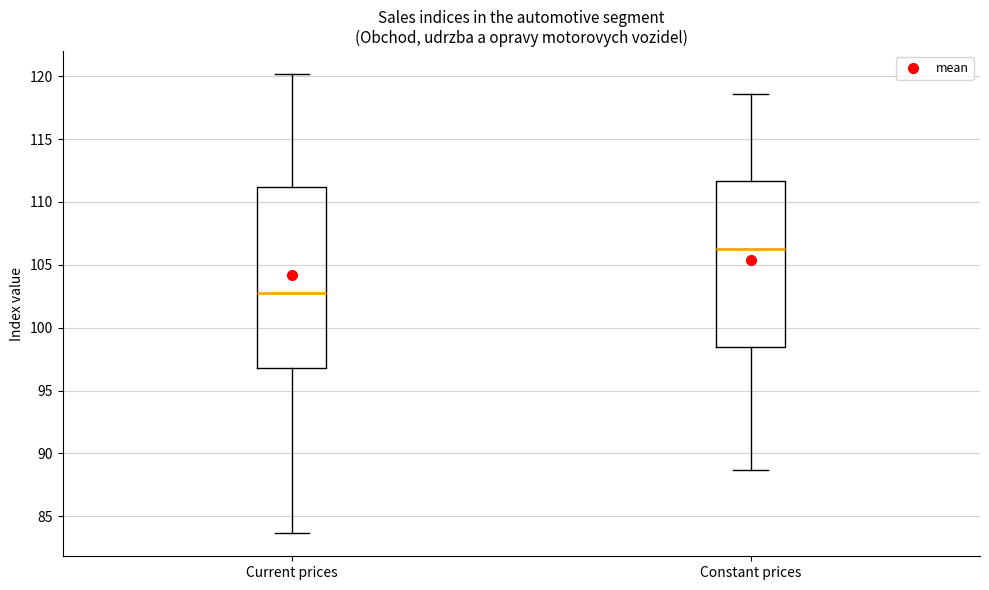

Comparing the boxes themselves (not the whiskers), which one is the tallest?

Current prices